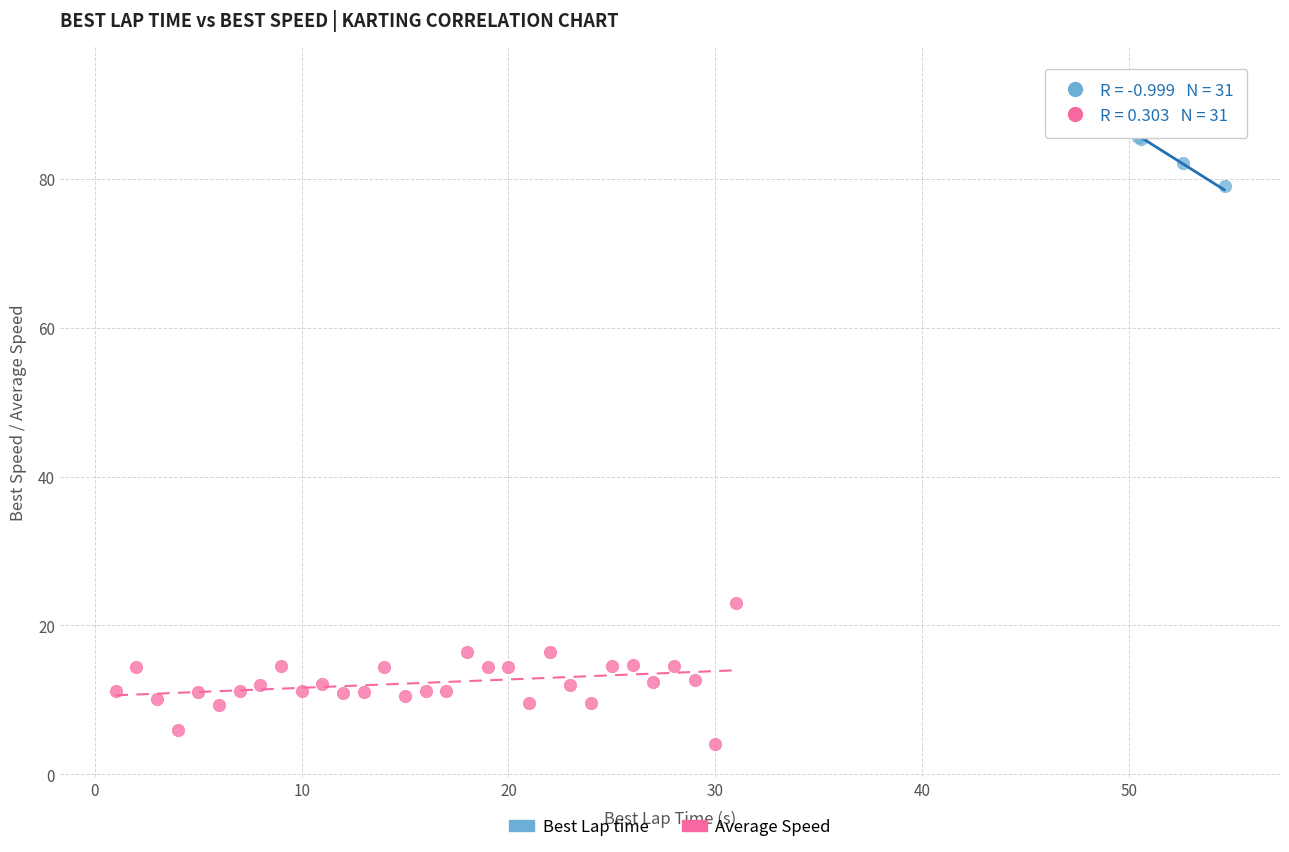

Which series reaches the minimum Y coordinate?

Average Speed